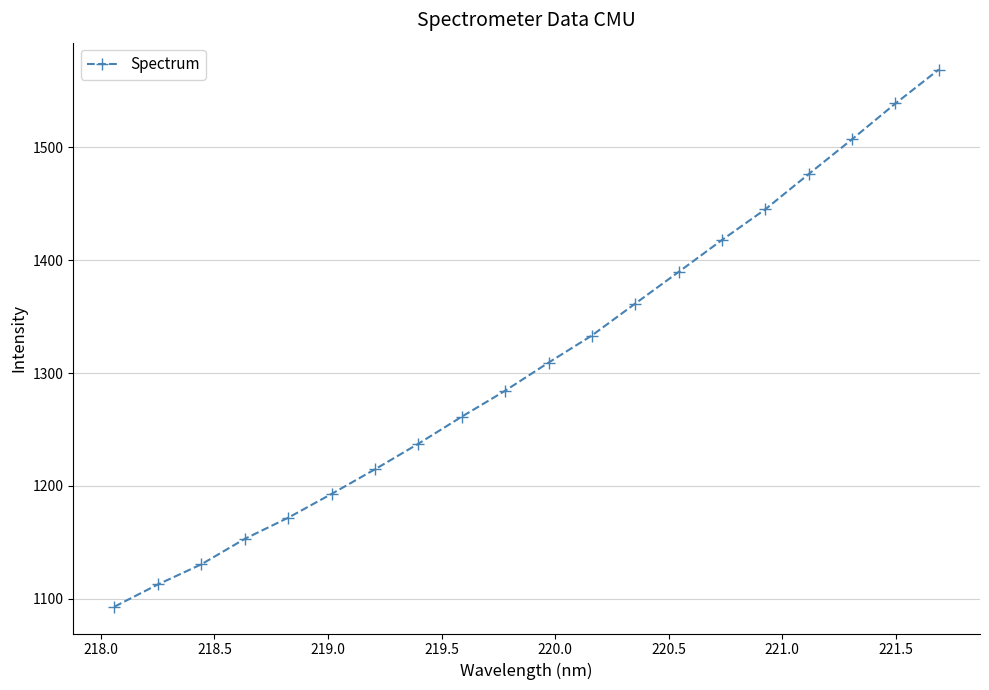

What is the difference between the maximum and minimum values?

475.9